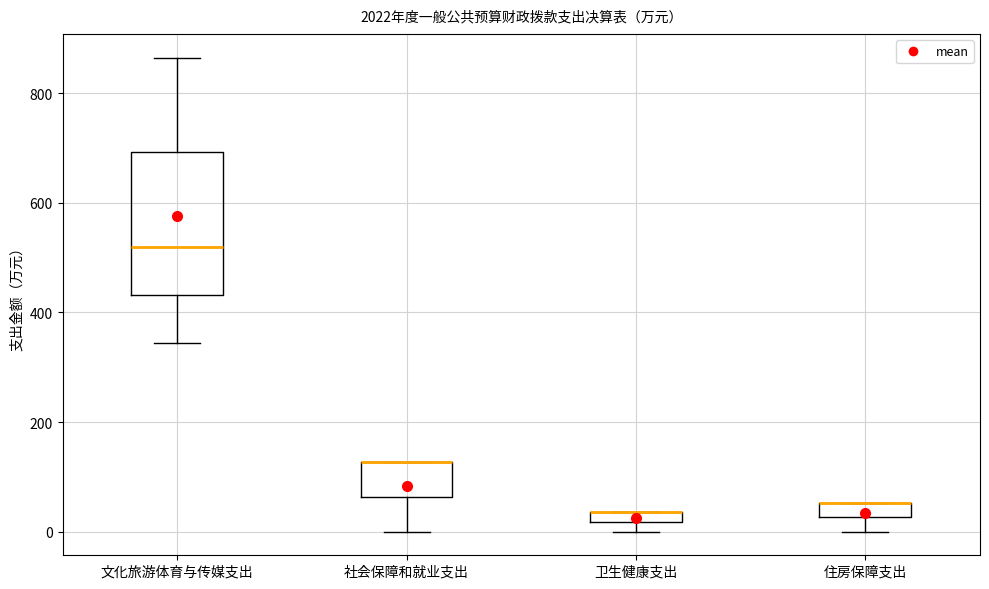

Comparing the boxes themselves (not the whiskers), which one is the tallest?

文化旅游体育与传媒支出